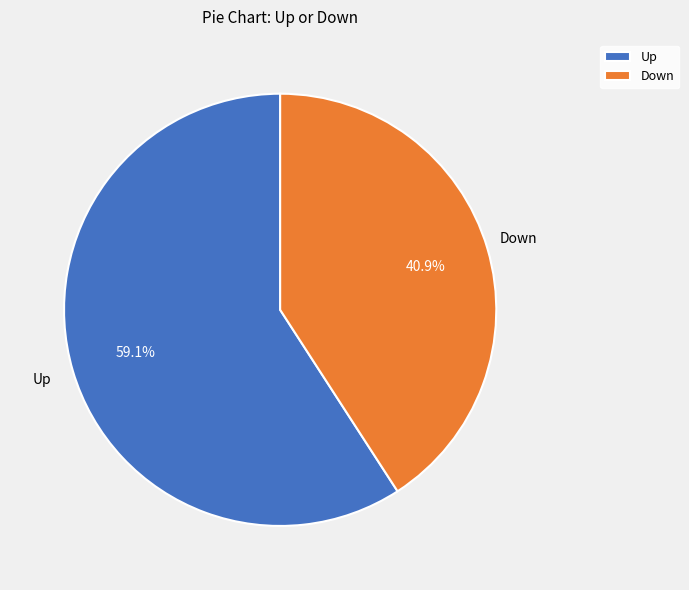

What is the smallest slice in the pie chart?

Down